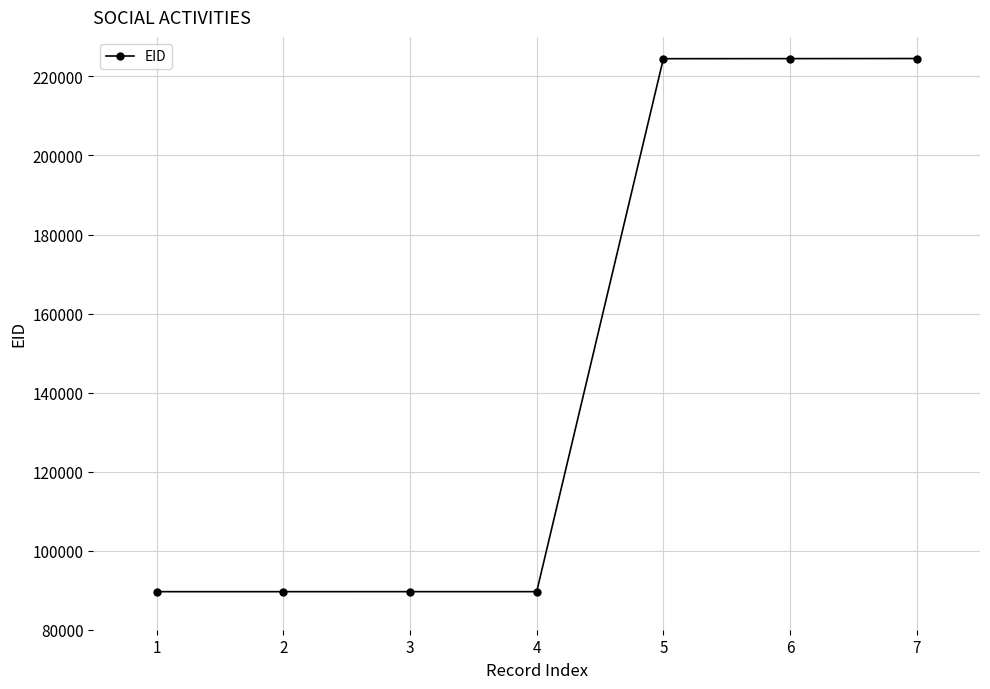

Does the chart display data point markers on the line(s)?

Yes